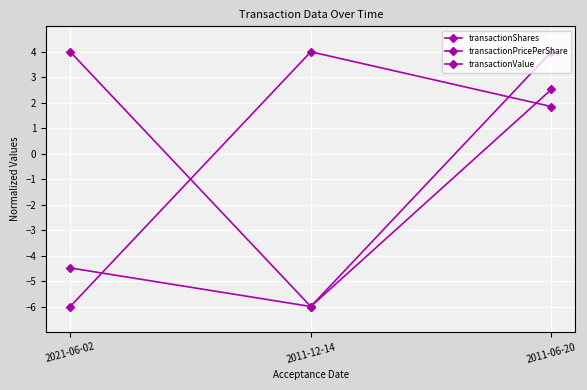

Which category has the highest value in the transactionValue series?

2011-06-20